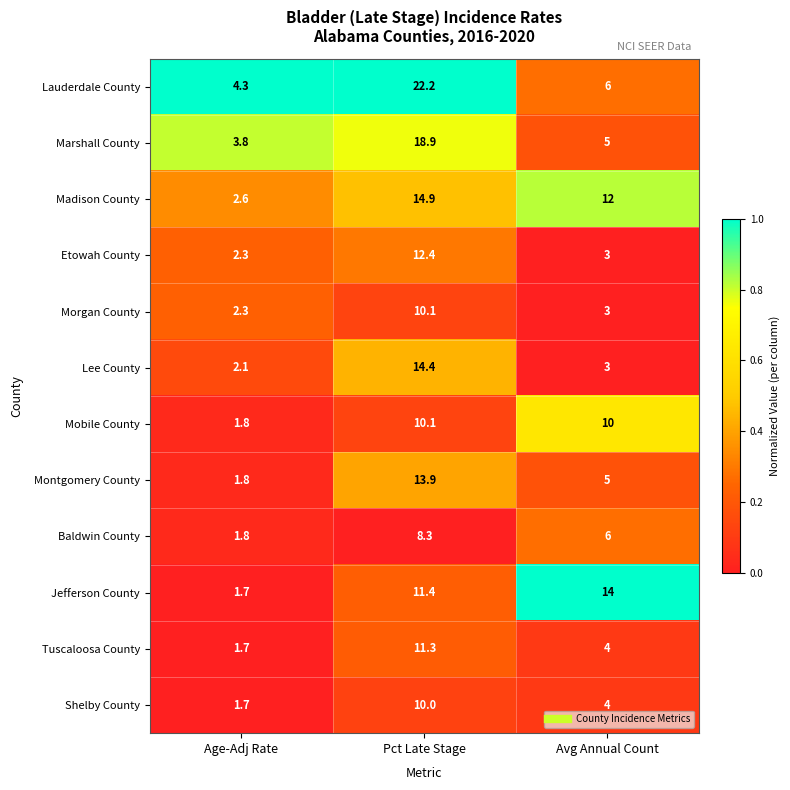

Is the value of Morgan County at Pct Late Stage greater than the value of Lauderdale County at Age-Adj Rate?

Yes